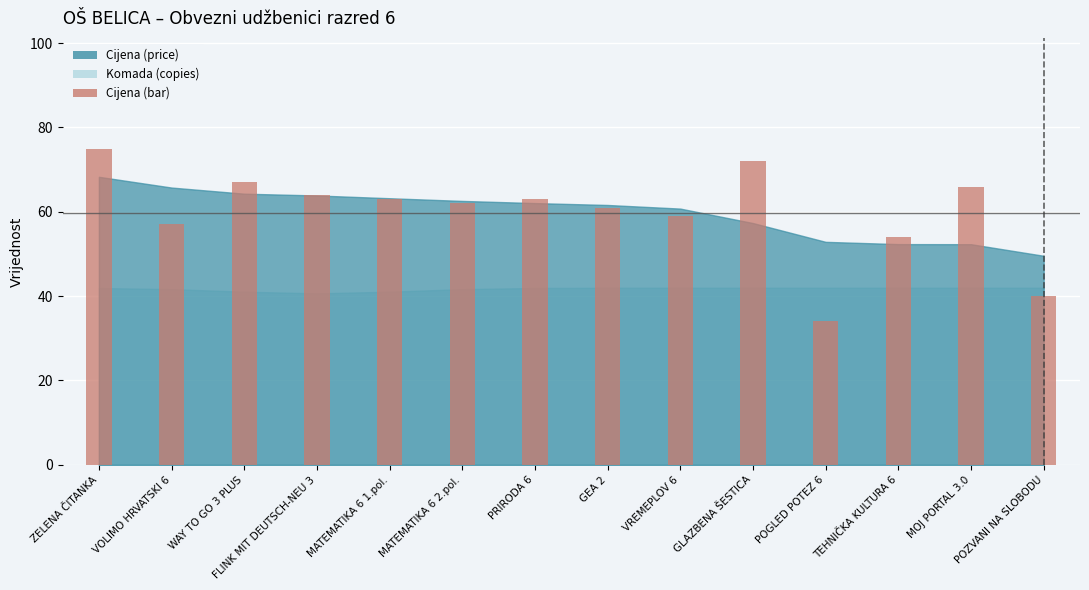

What is the greatest value displayed?

75